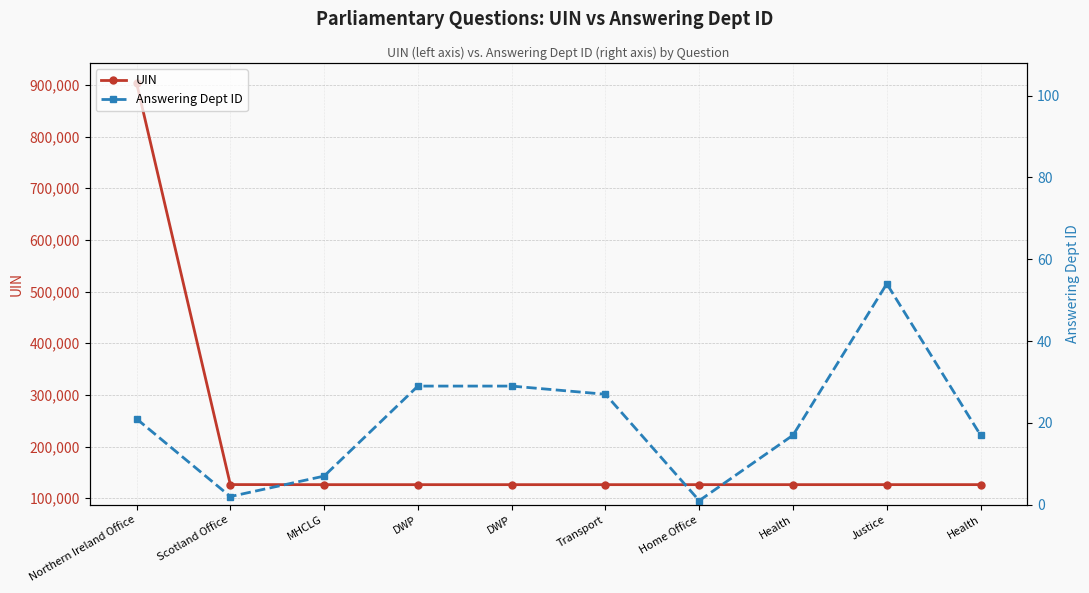

The UIN series shows 903766 at Northern Ireland Office. True or false?

True